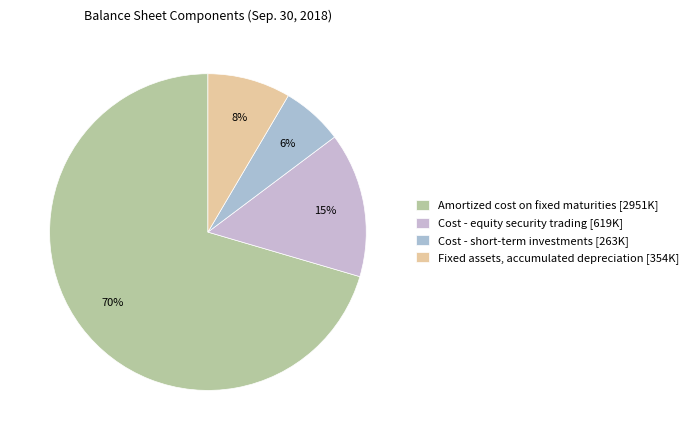

How many segments does this pie chart have?

4